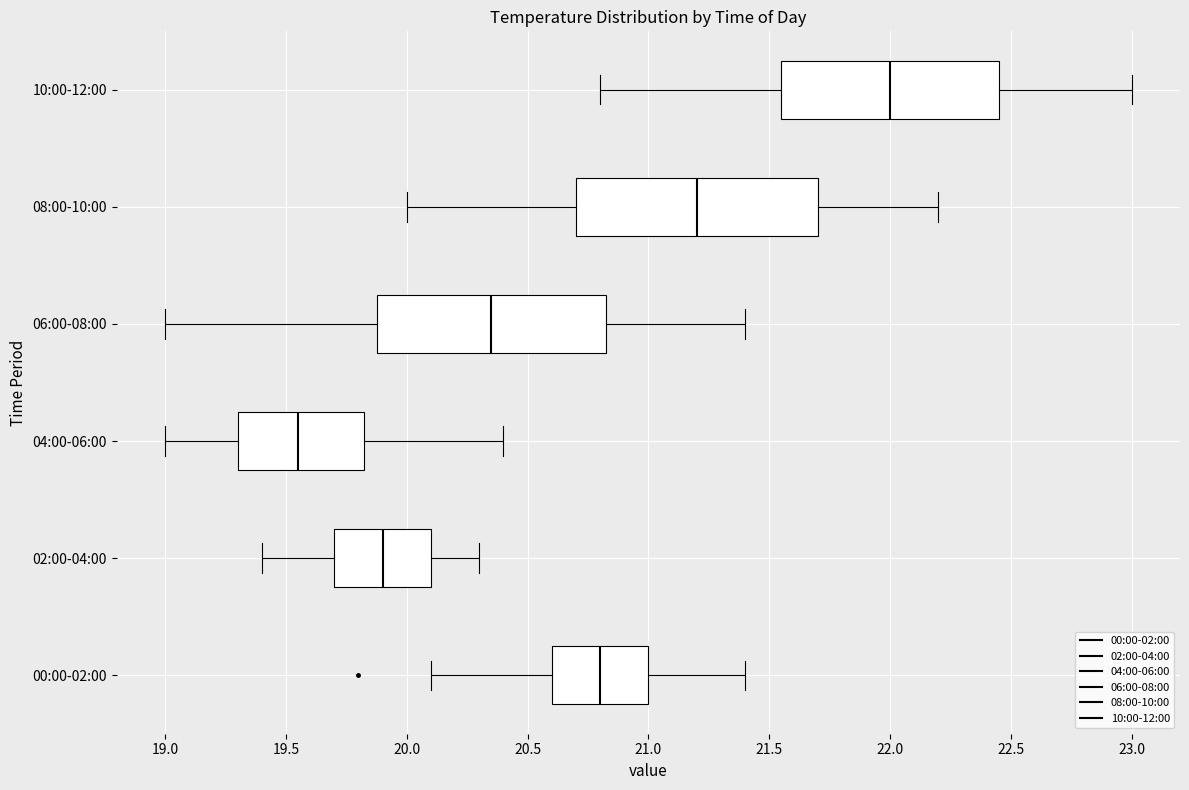

Which box is the widest, from its left edge to its right edge?

08:00-10:00